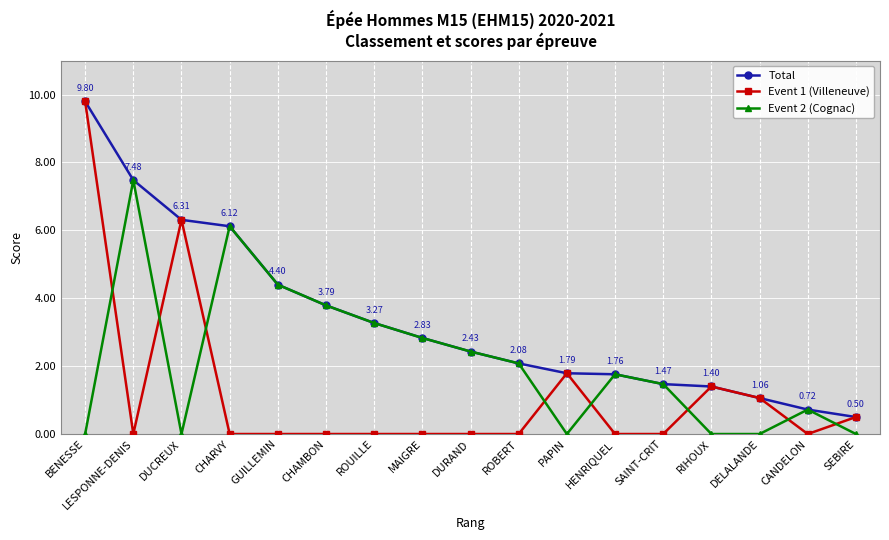

What is the label of the 5th point from the right?

SAINT-CRIT